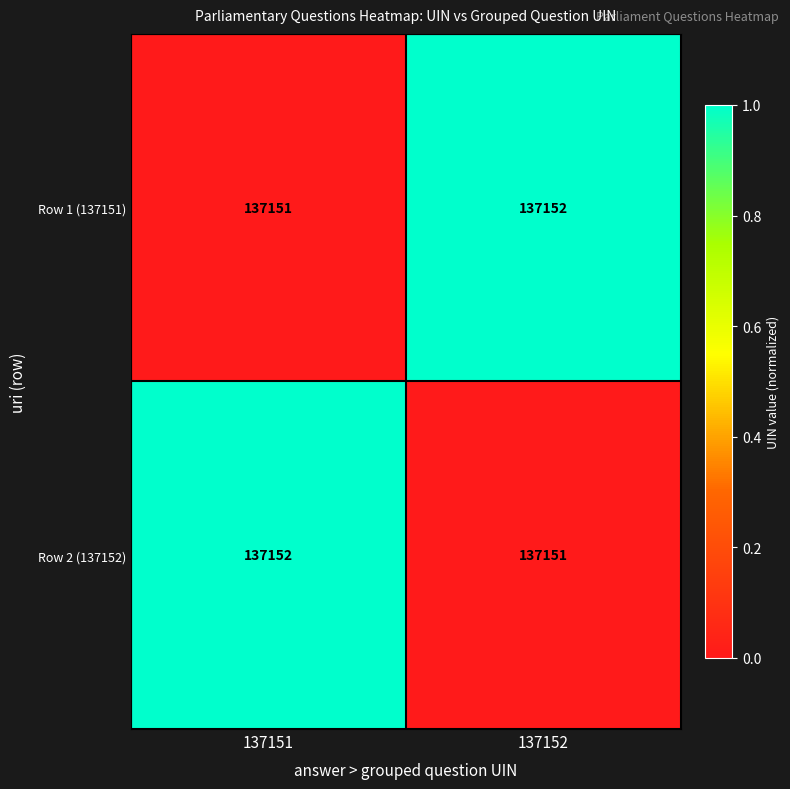

The value of Row 2 (137152) at 137152 is 57301. True or false?

False